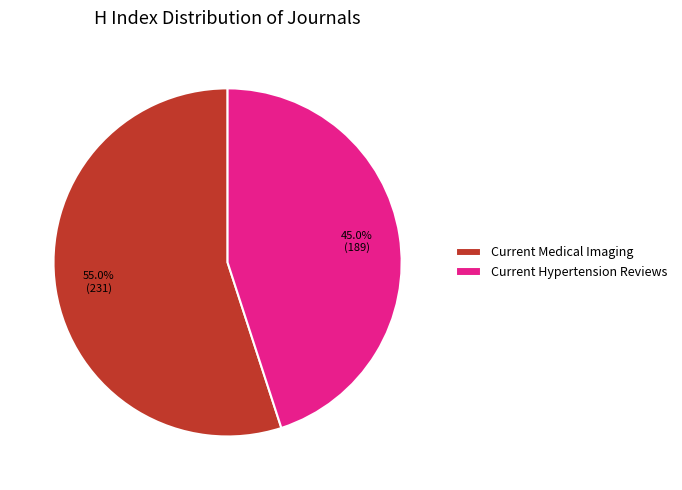

Approximately how many times larger is the value at Current Medical Imaging compared to Current Hypertension Reviews?

1.2